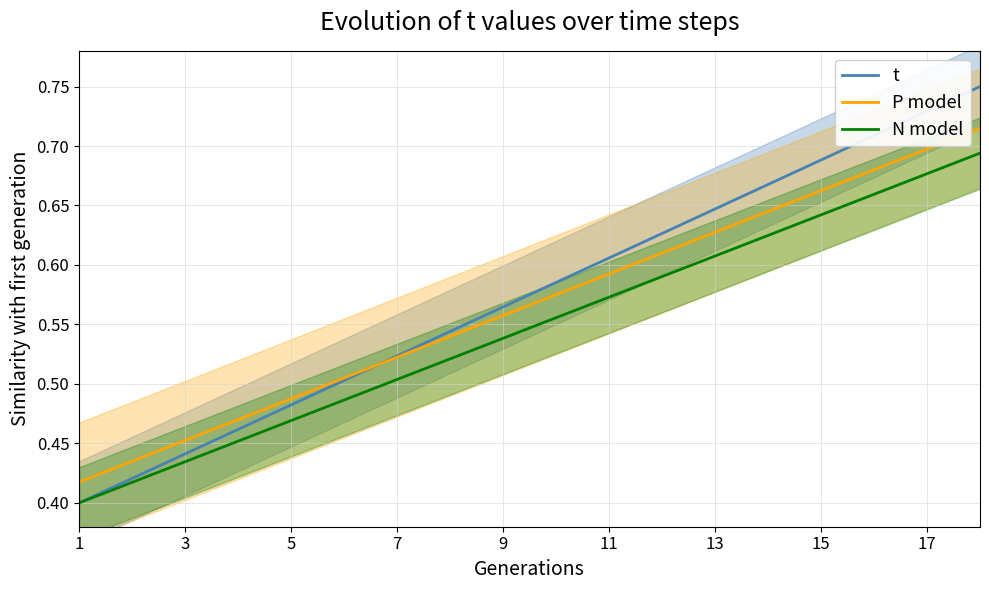

What are all the series names shown in the legend?

t, P model, N model